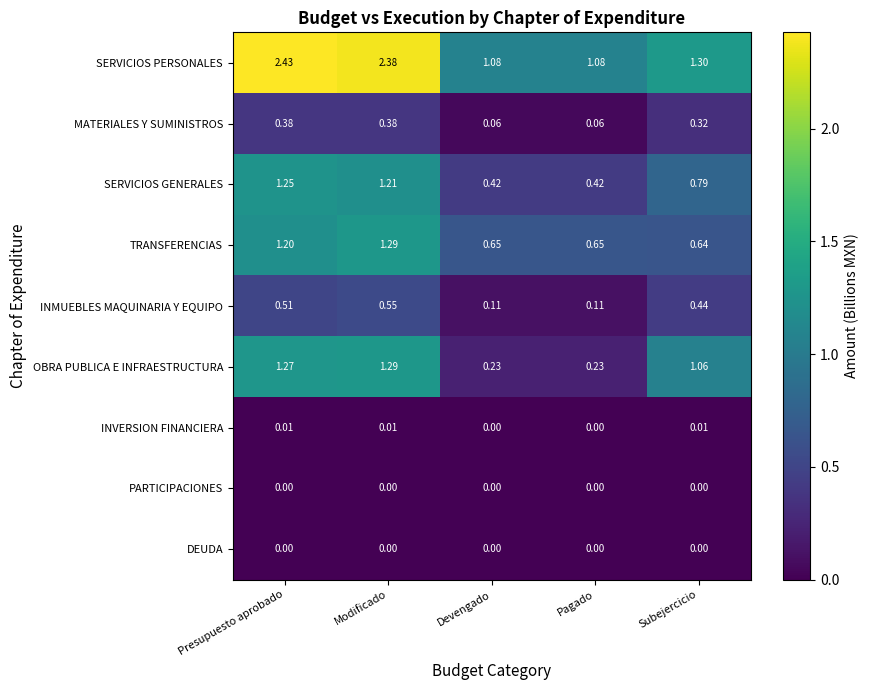

Between Modificado and Devengado, which series saw the biggest shift?

SERVICIOS PERSONALES